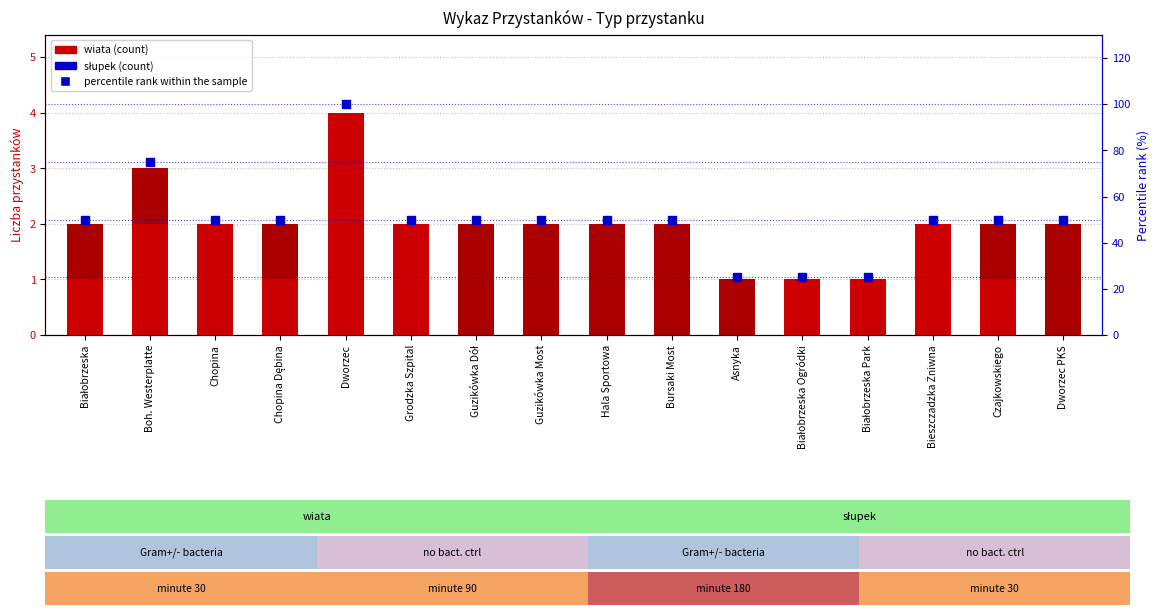

Which series reaches the minimum Y coordinate?

wiata